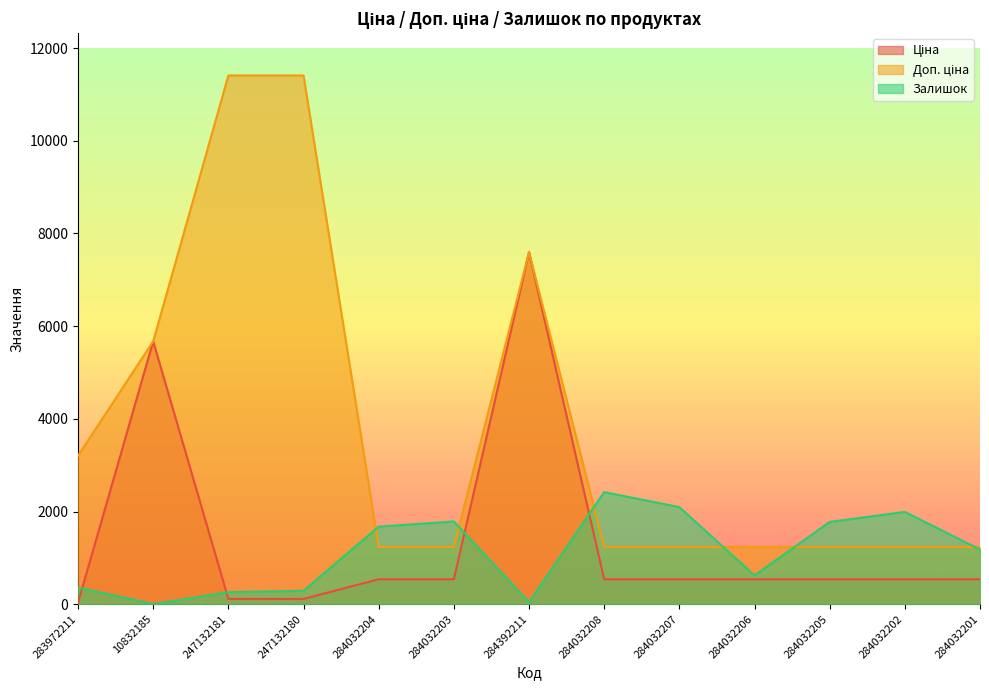

At which label does Ціна first exceed 539?

10832185